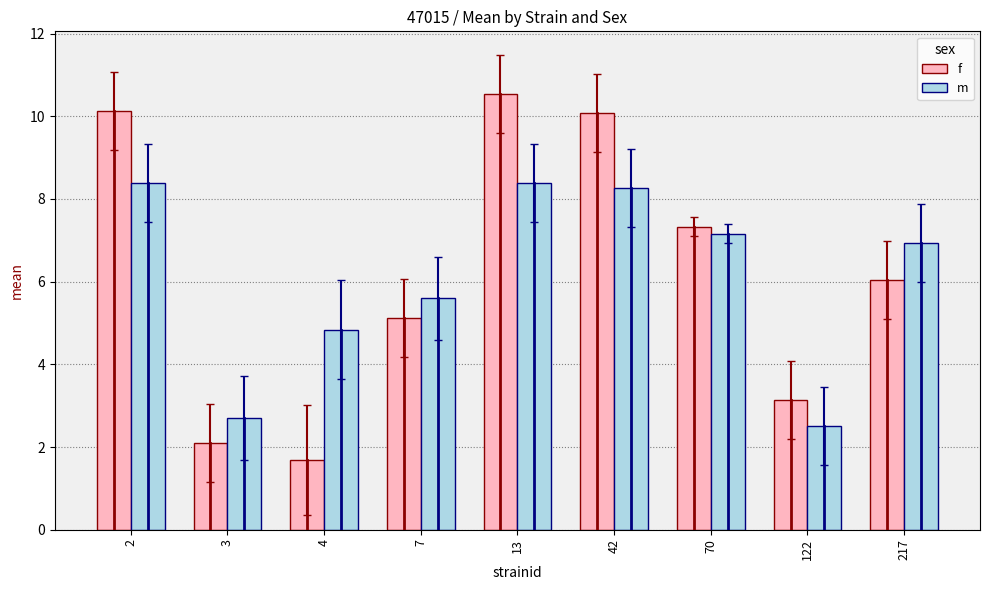

What is the difference between the maximum and minimum values in the f series?

8.9